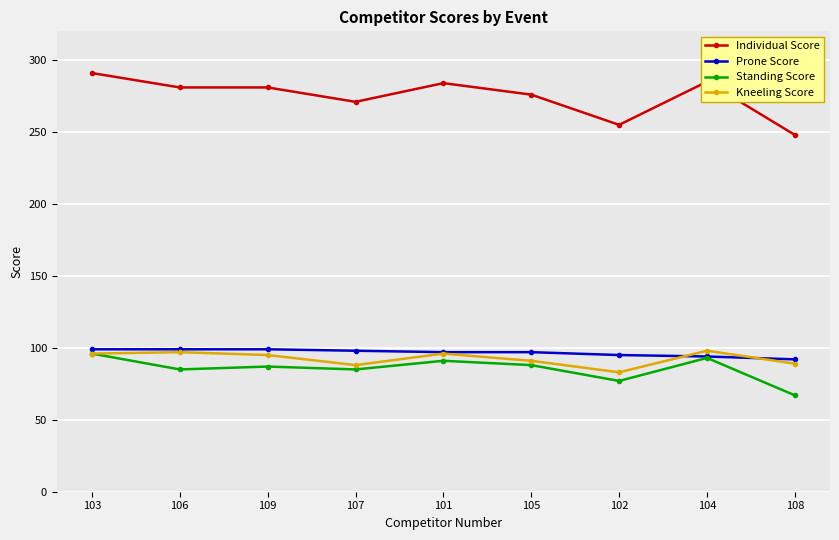

What is the difference between the second highest and second lowest values in the Standing Score series?

16